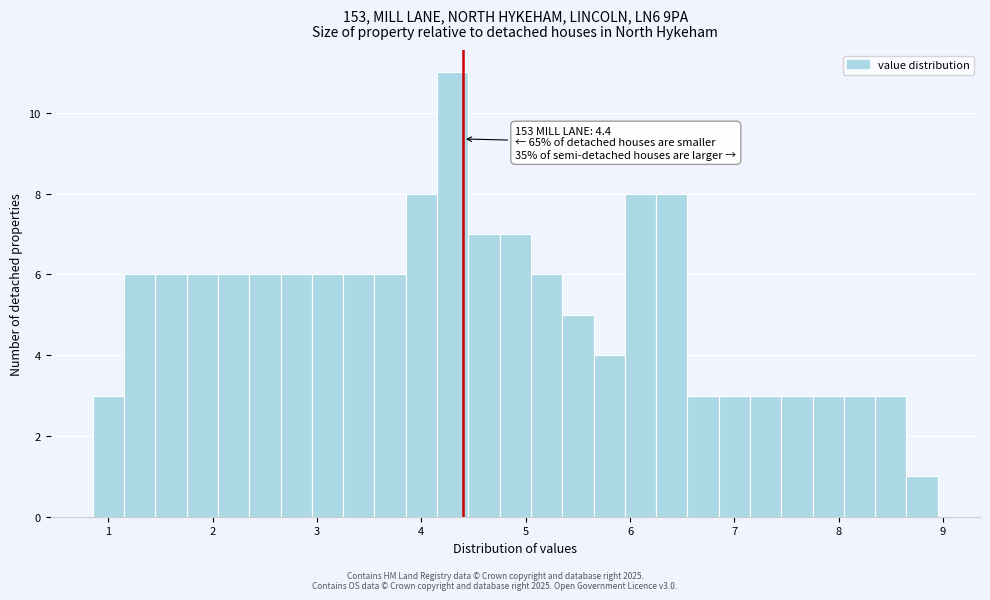

Read against the x-axis, roughly where is the centre of the tallest bar?

4.3